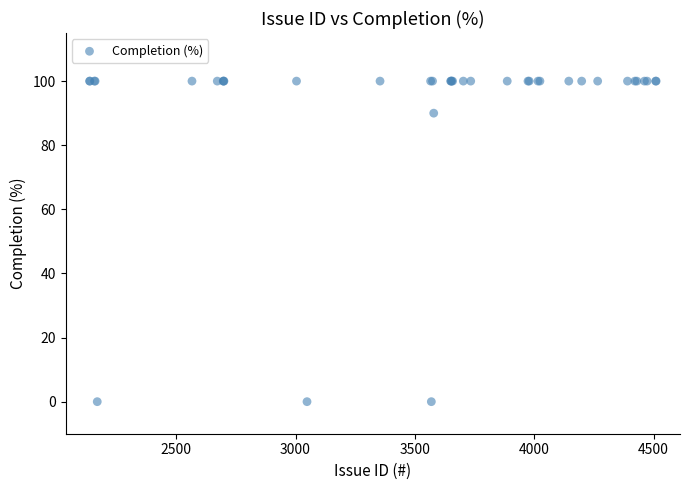

What Y value in the scatter plot is closest to 50?

90